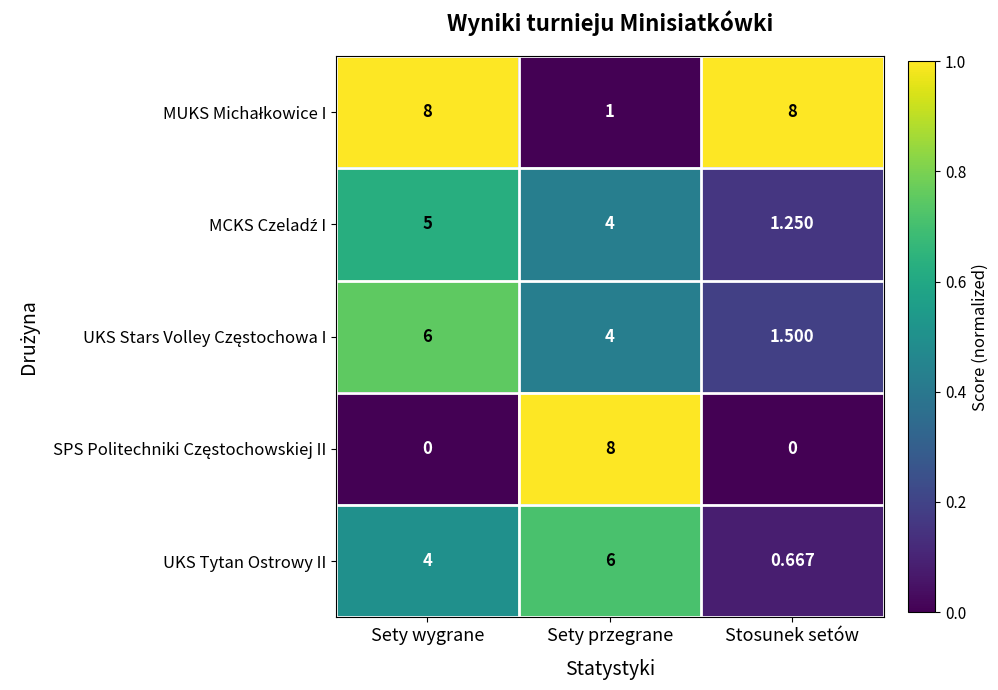

Count the number of data series in this chart.

5